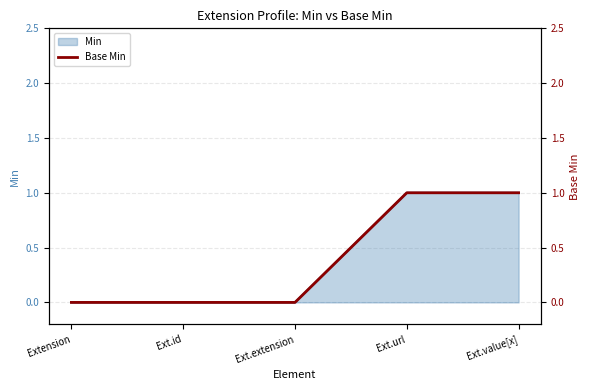

Which has a higher value, Ext.extension or Ext.id?

Ext.extension